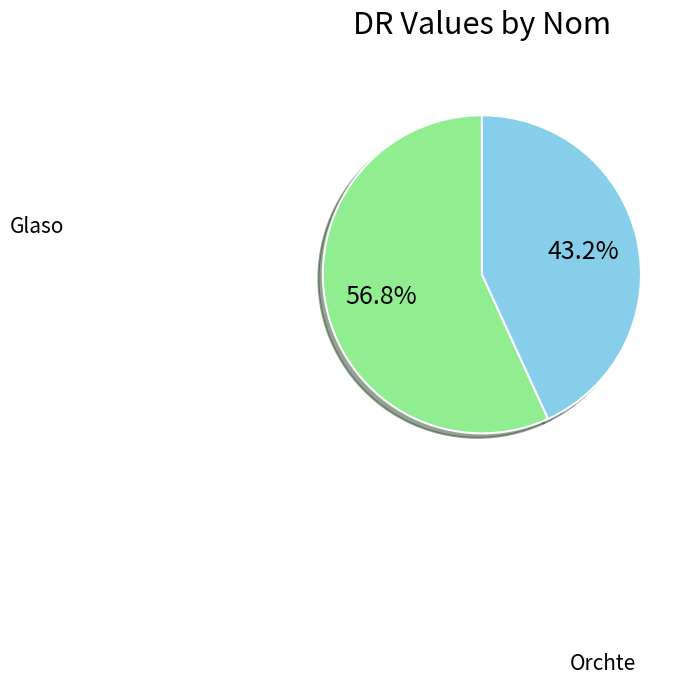

Is there any slice that represents more than half of the pie?

Yes